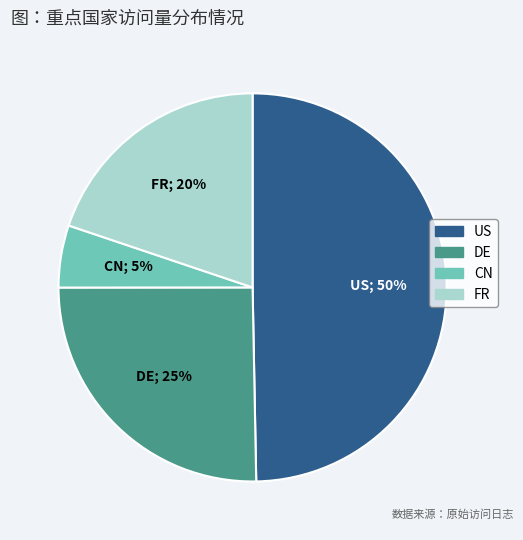

To the nearest percent, what portion does FR represent?

20%